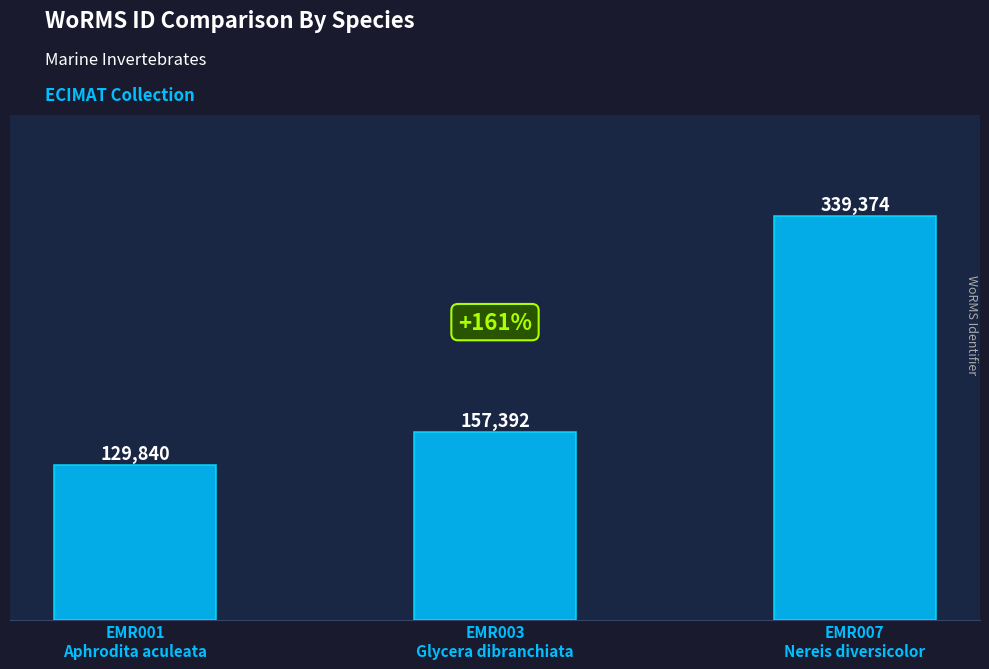

Where is the data nearest to the value 234607?

EMR003
Glycera dibranchiata